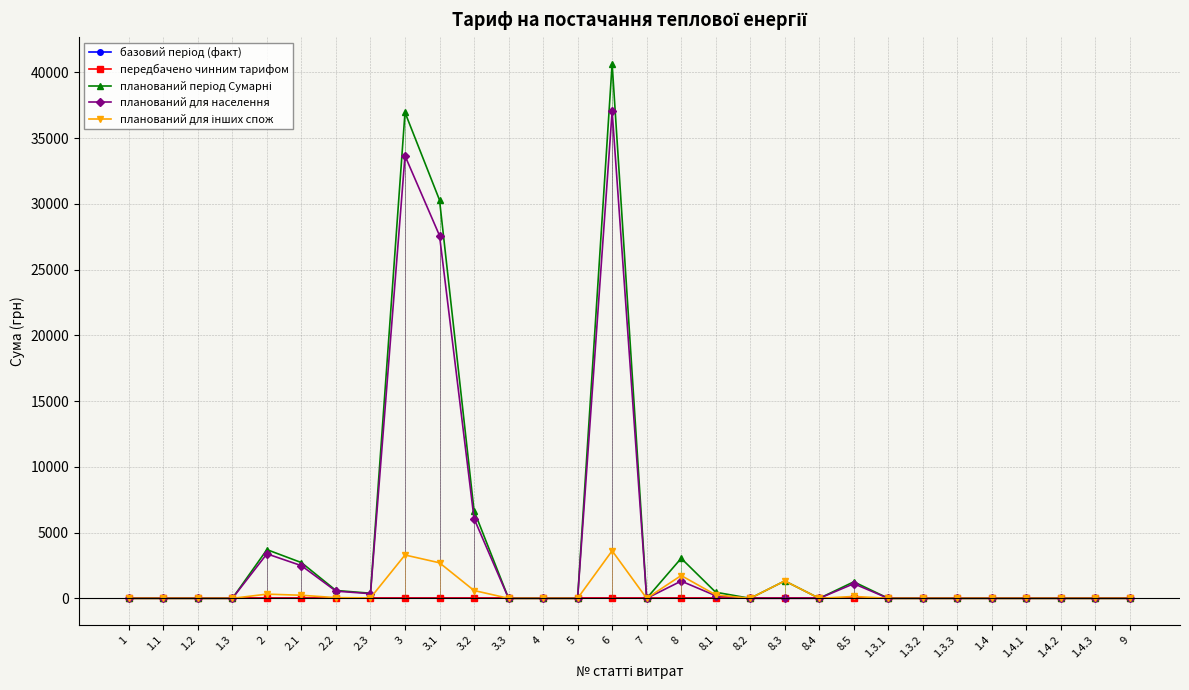

The базовий період (факт) series shows 0.0 at 1.4.1. True or false?

True